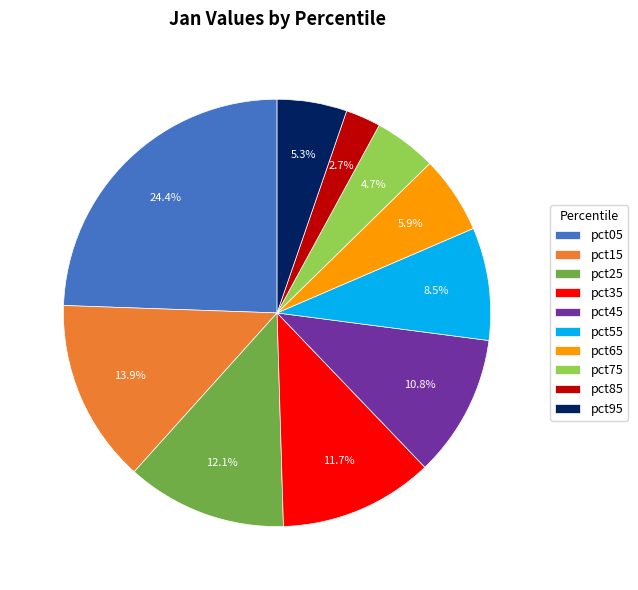

Which category has the biggest portion of the pie?

pct05